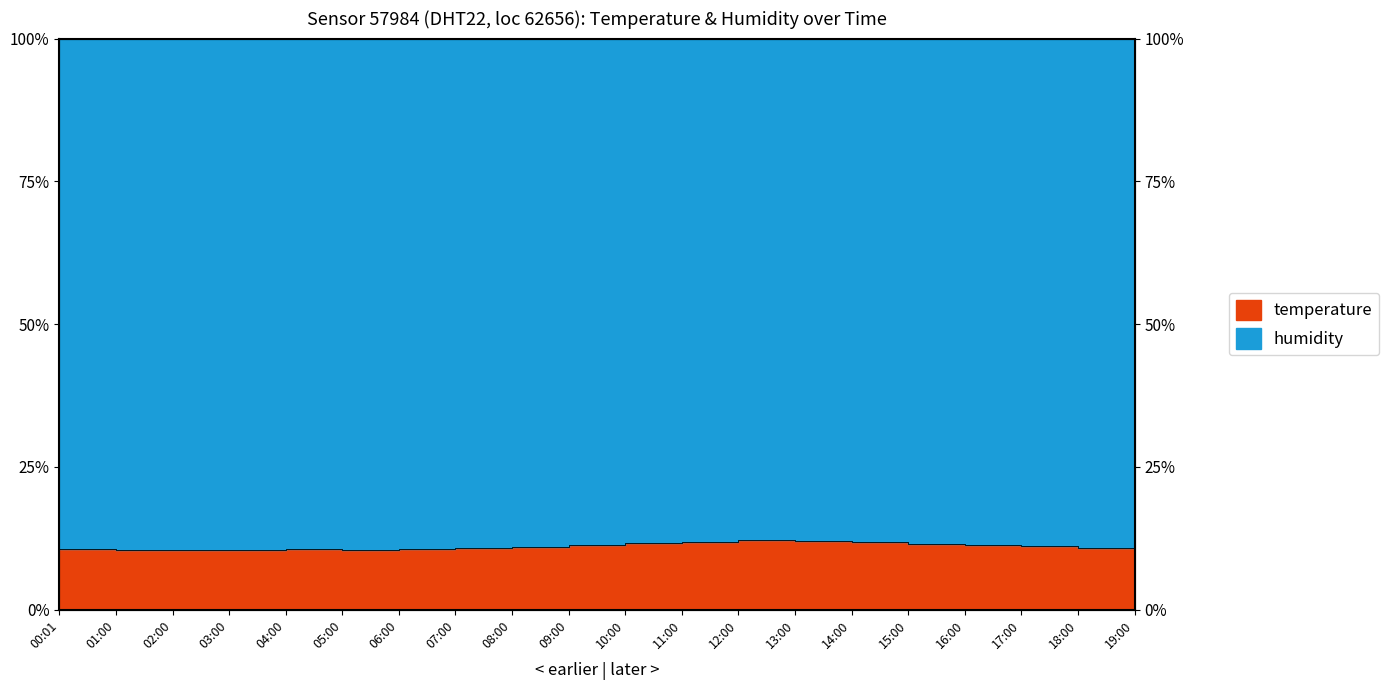

How many data points are less than 11?

10